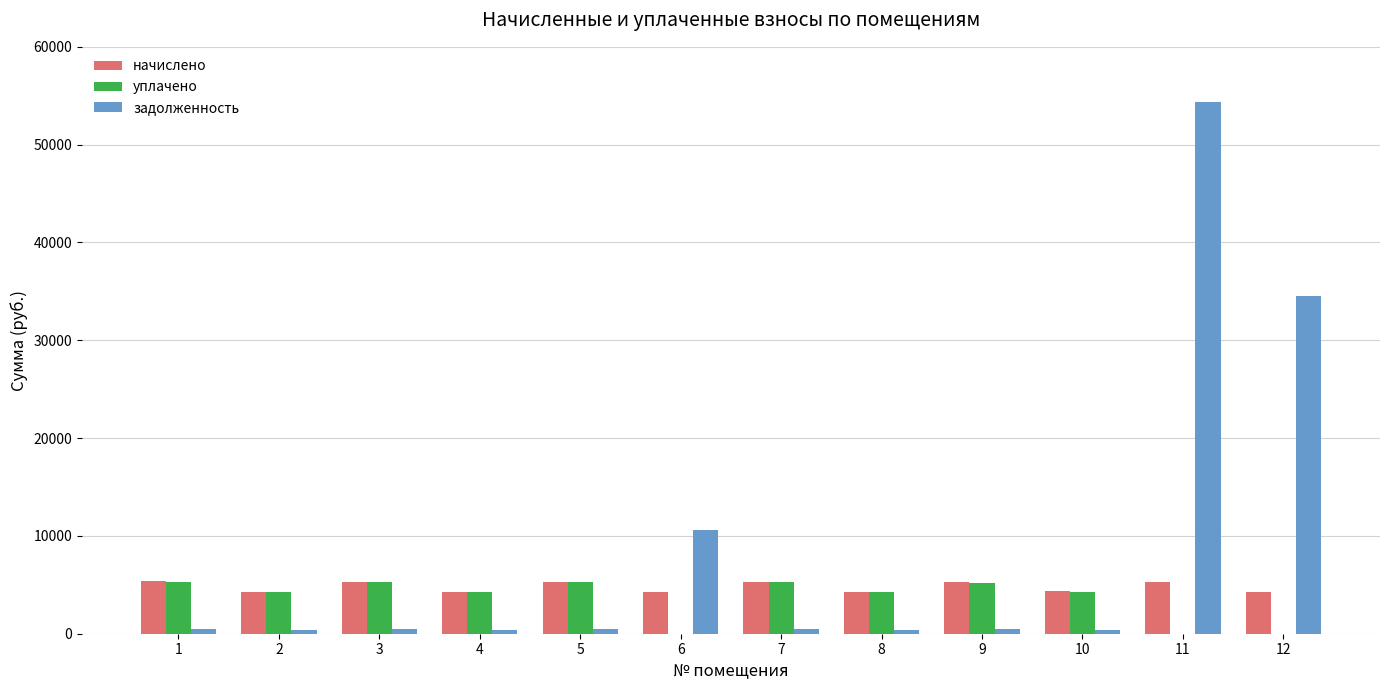

What is the maximum value shown in the chart?

54312.8